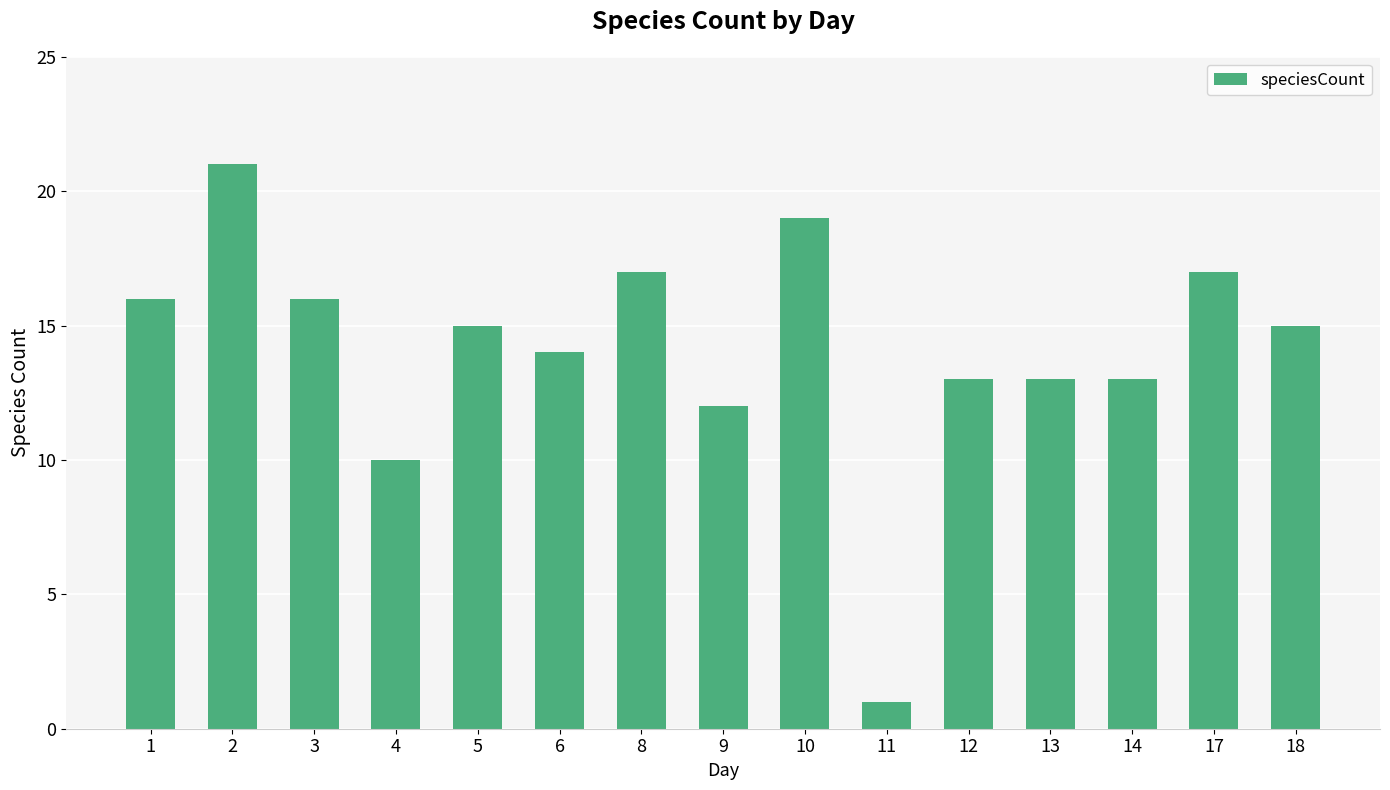

Which label corresponds to the largest value in the chart?

2